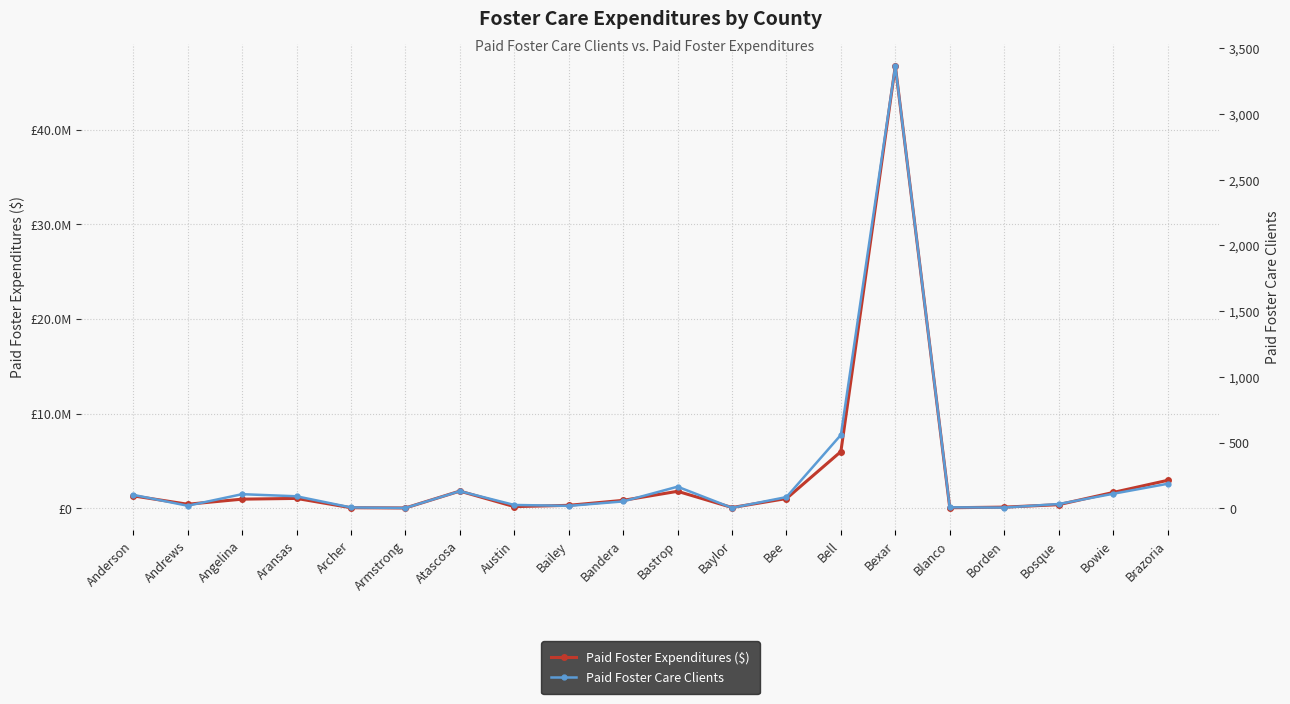

Which series has the largest range (max minus min)?

Paid Foster Expenditures ($)